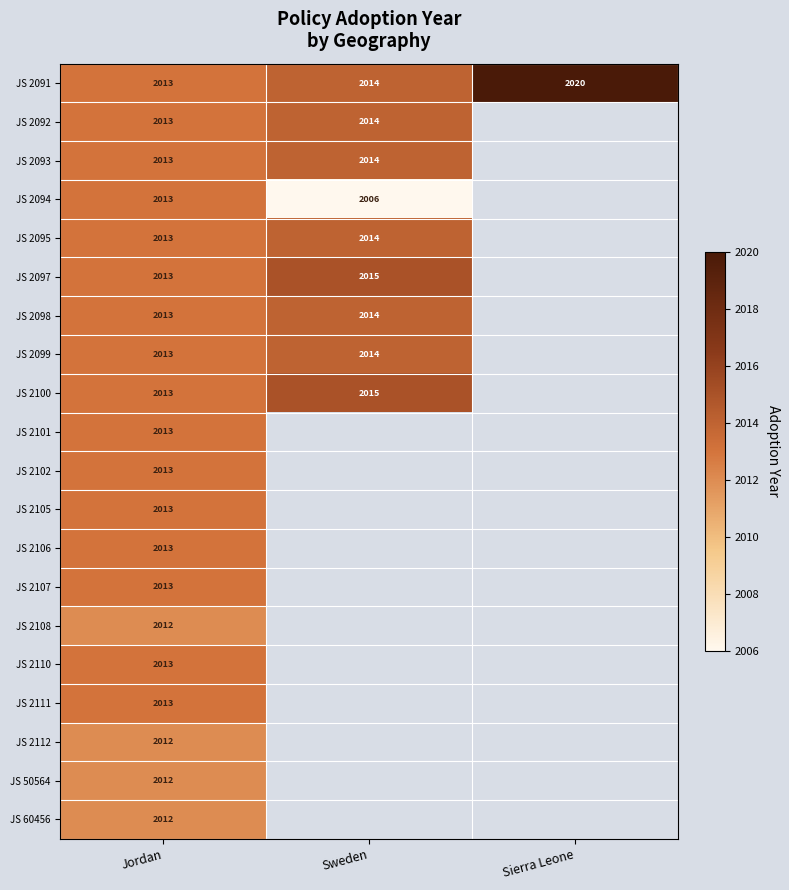

At how many categories does at least one series exceed 2011?

3